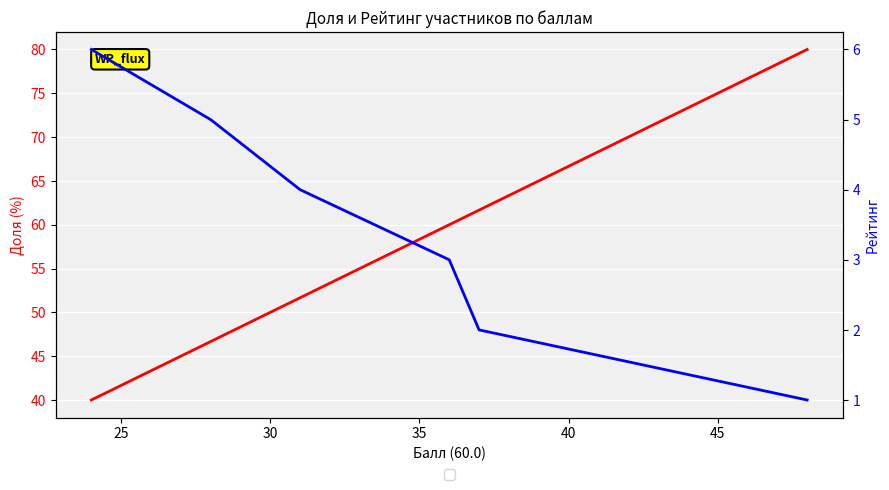

Is this an area chart (filled region under the line)?

No